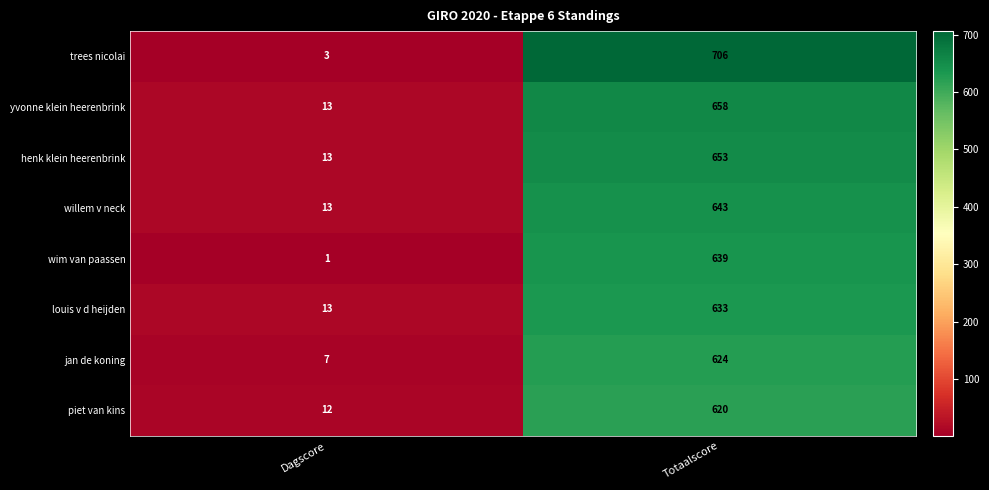

What is the spread (max minus min) of values at Dagscore?

12